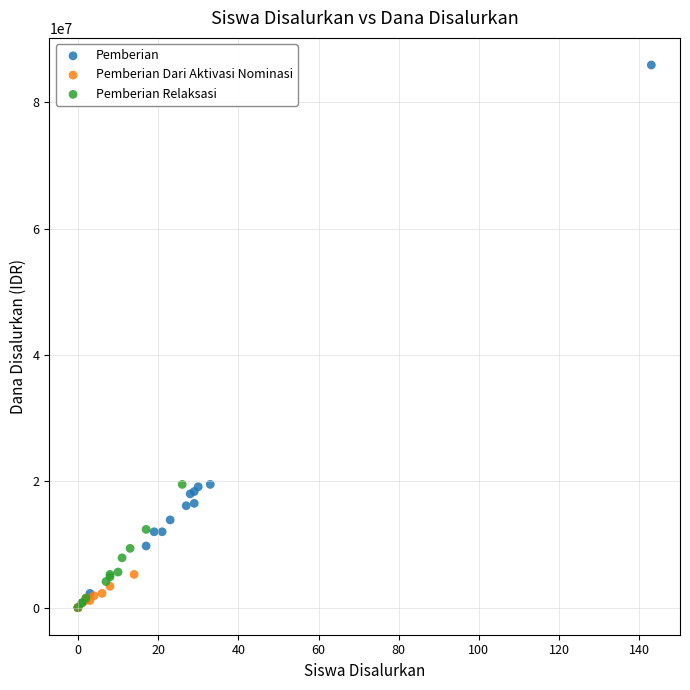

Which series reaches the maximum Y coordinate?

Pemberian